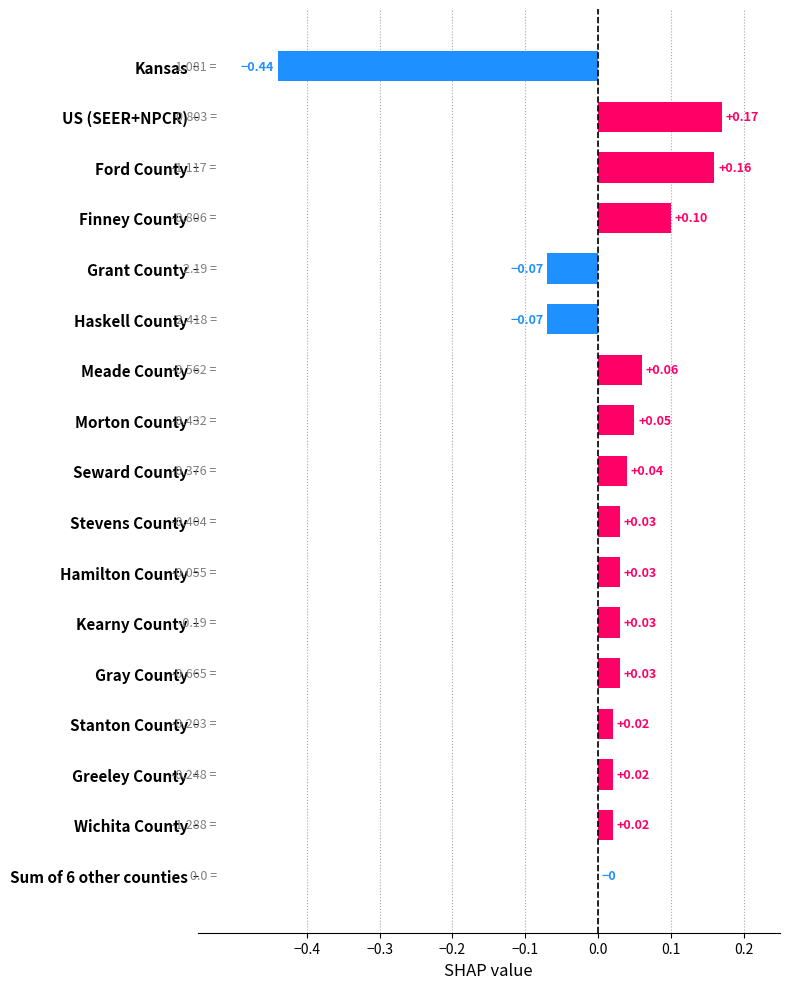

Between Kearny County and Greeley County, which is larger?

Kearny County